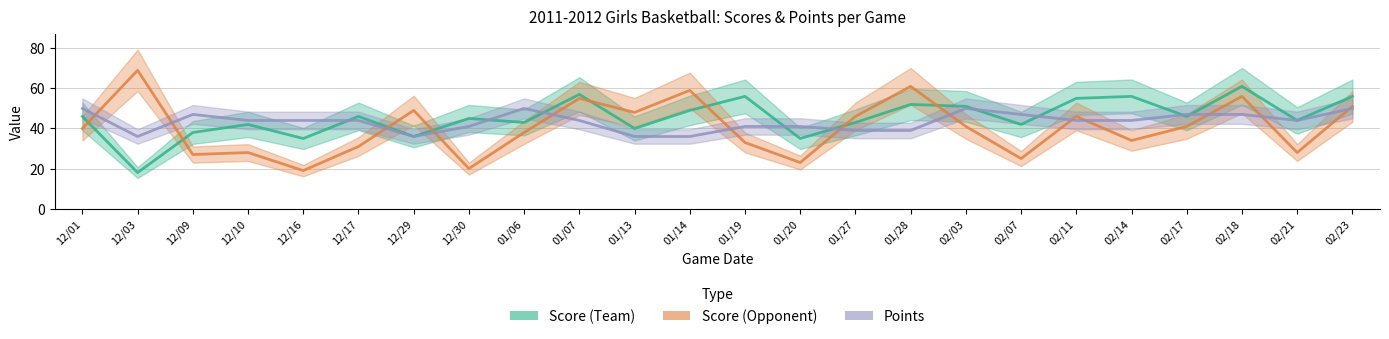

Reading left to right, transcribe all the data shown in this chart.

Score (Team): 46	18	38	42	35	46	36	45	43	57	40	49	56	35	43	52	51	42	55	56	46	61	44	56
Score (Opponent): 40	69	27	28	19	31	49	20	38	55	48	59	33	23	46	61	41	25	46	34	41	56	28	51
Points: 50	36	47	44	44	44	36	41	50	44	36	36	41	41	39	39	50	47	44	44	47	47	44	50